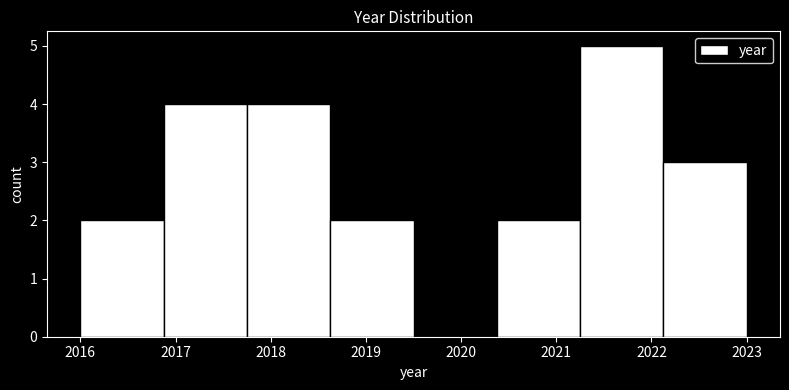

Reading left to right, transcribe this chart: for each bar, give the range it covers on the x-axis and its height. Neither the bar edges nor the heights are printed on the chart, so give them approximately, as read against the axes.

2016.0 to 2016.9: 2
2016.9 to 2017.8: 4
2017.8 to 2018.6: 4
2018.6 to 2019.5: 2
2019.5 to 2020.4: 0
2020.4 to 2021.3: 2
2021.3 to 2022.1: 5
2022.1 to 2023.0: 3